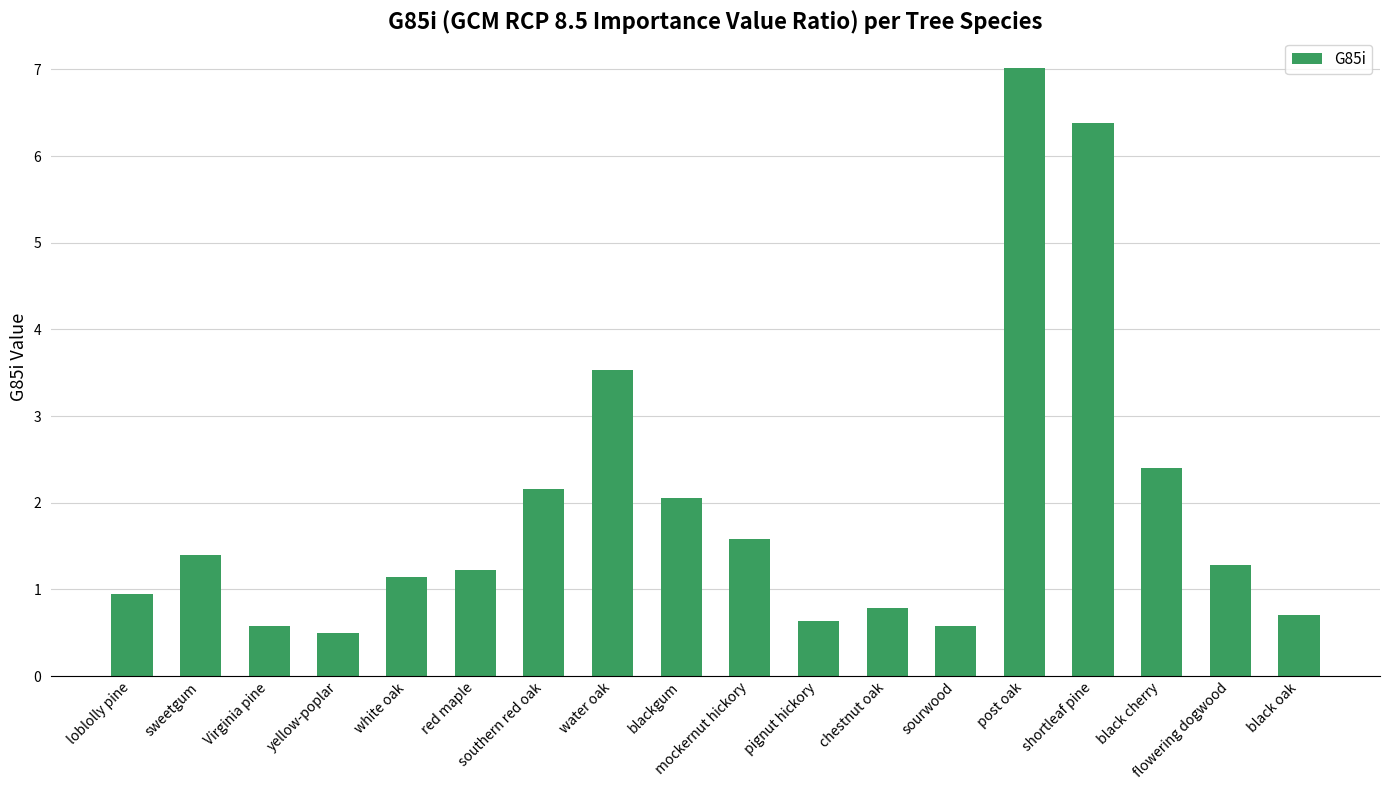

What position from the left is mockernut hickory?

10